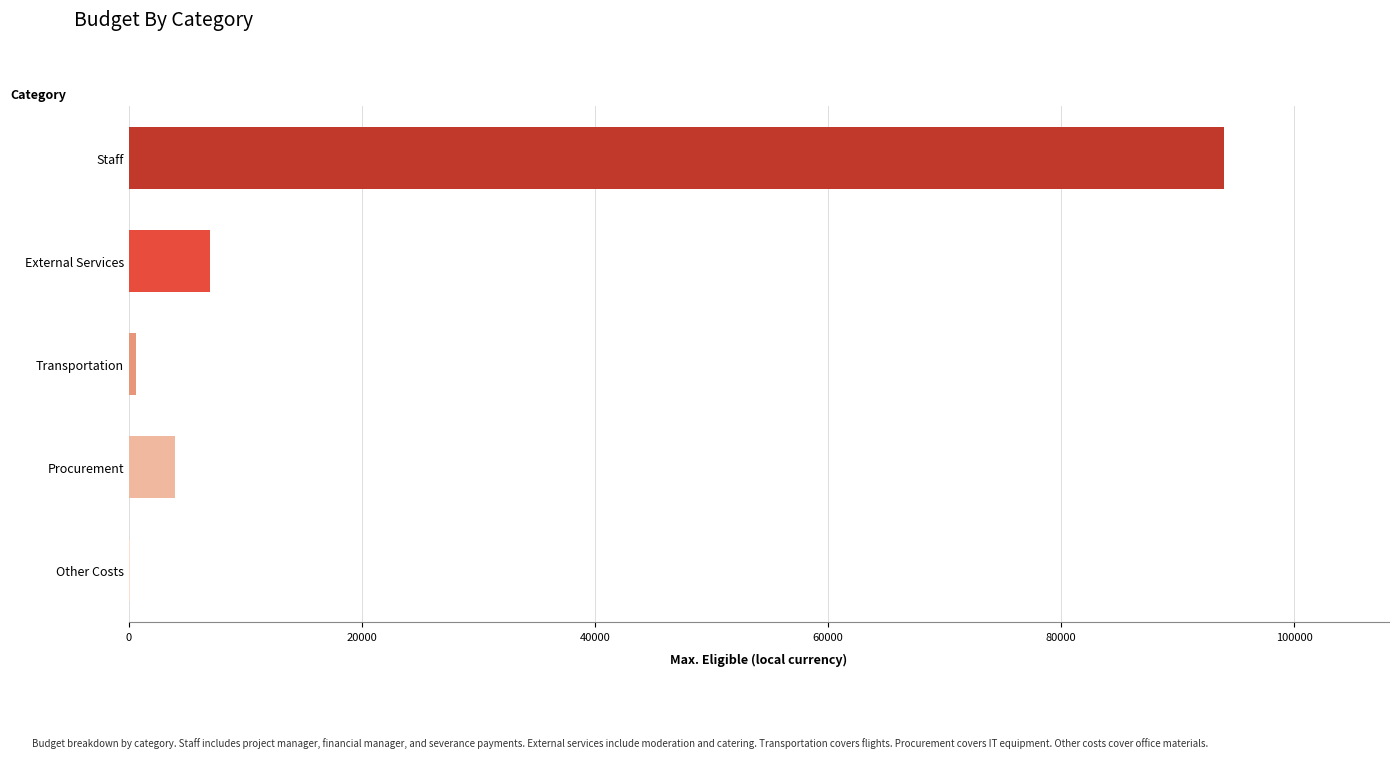

Reading bottom to top, extract all data points from this chart.

Other Costs=100	Procurement=4000	Transportation=600	External Services=7000	Staff=94000